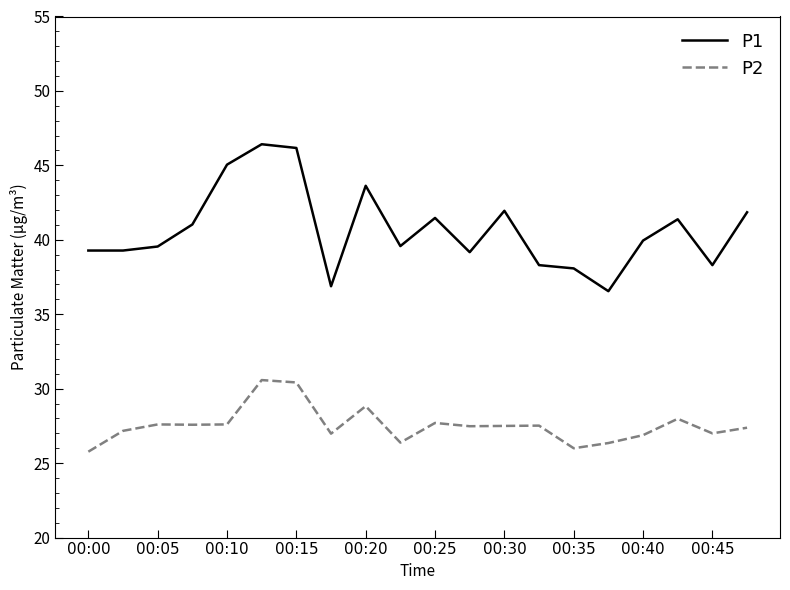

True or false: P1 and P2 cross at least once.

False